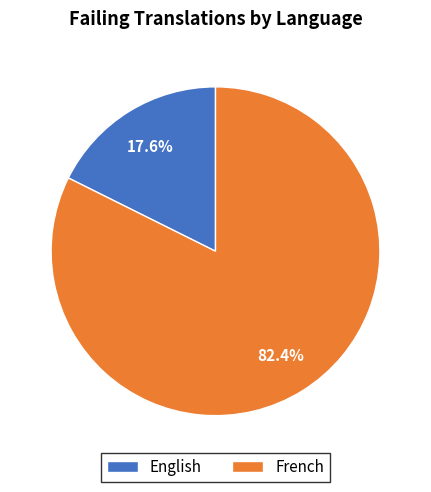

How many slices are in this pie chart?

2